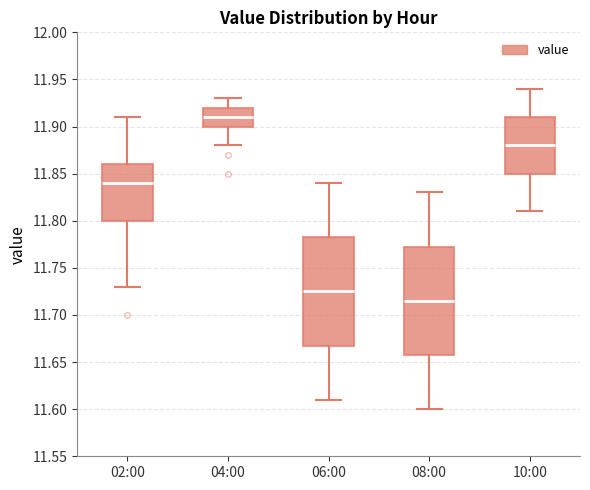

Where is the upper edge of the box for 06:00 on the y-axis? The values are not printed on the chart, so give them approximately, as read against the axis.

11.785